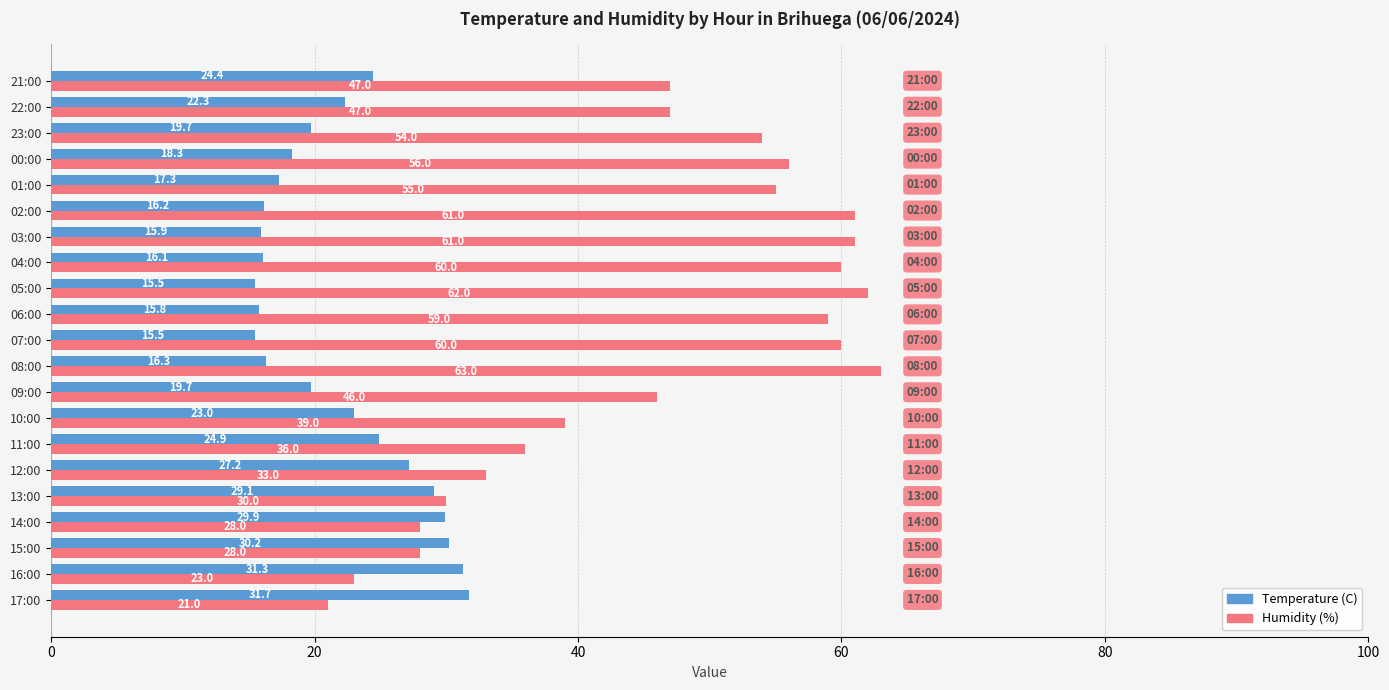

What is the sum of all Temperature (C) values?

460.3